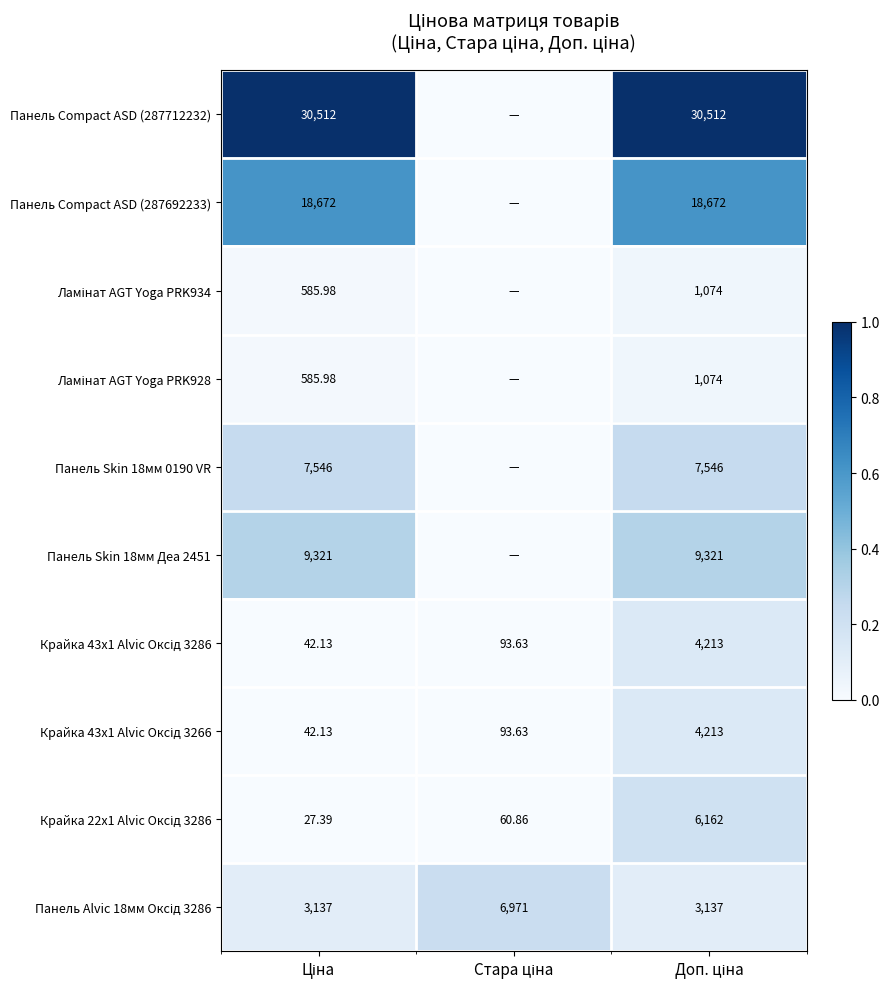

Which series has the widest spread of values?

Панель Compact ASD (287712232)